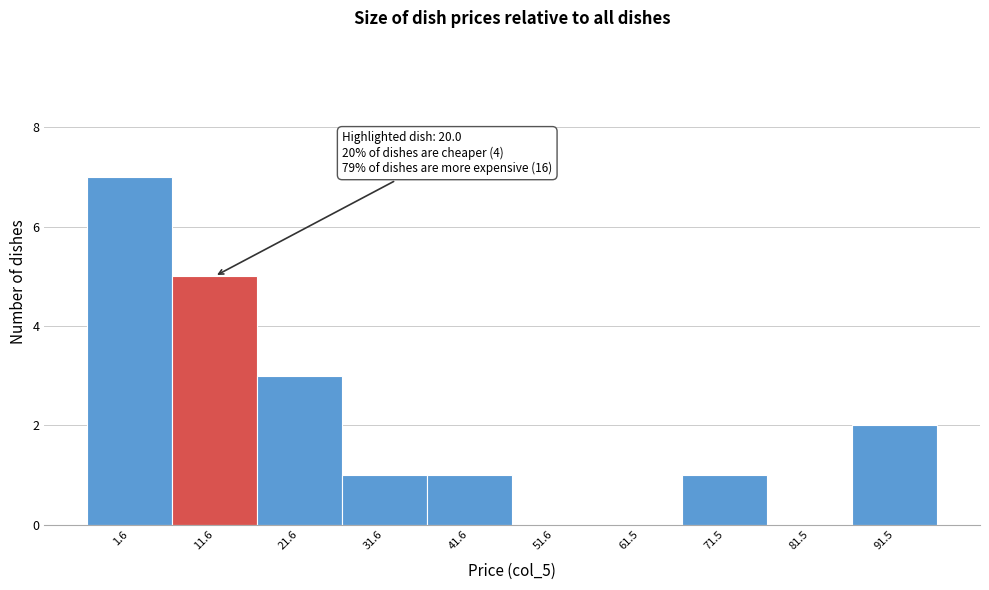

Reading right to left, extract all data points from this chart.

91.5=2	81.5=0	71.5=1	61.5=0	51.6=0	41.6=1	31.6=1	21.6=3	11.6=5	1.6=7